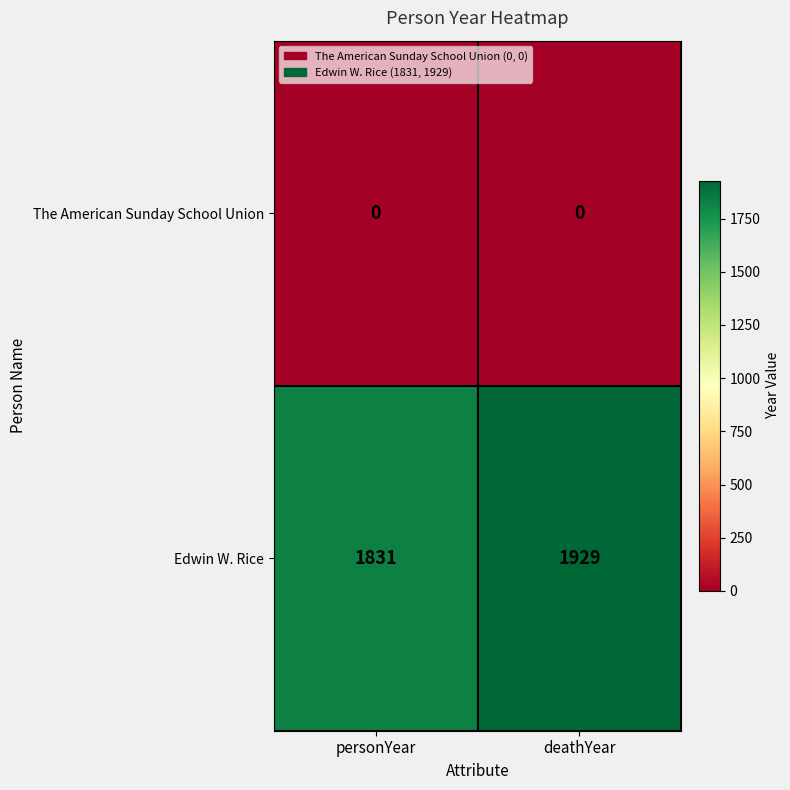

Which series has the widest spread of values?

Edwin W. Rice